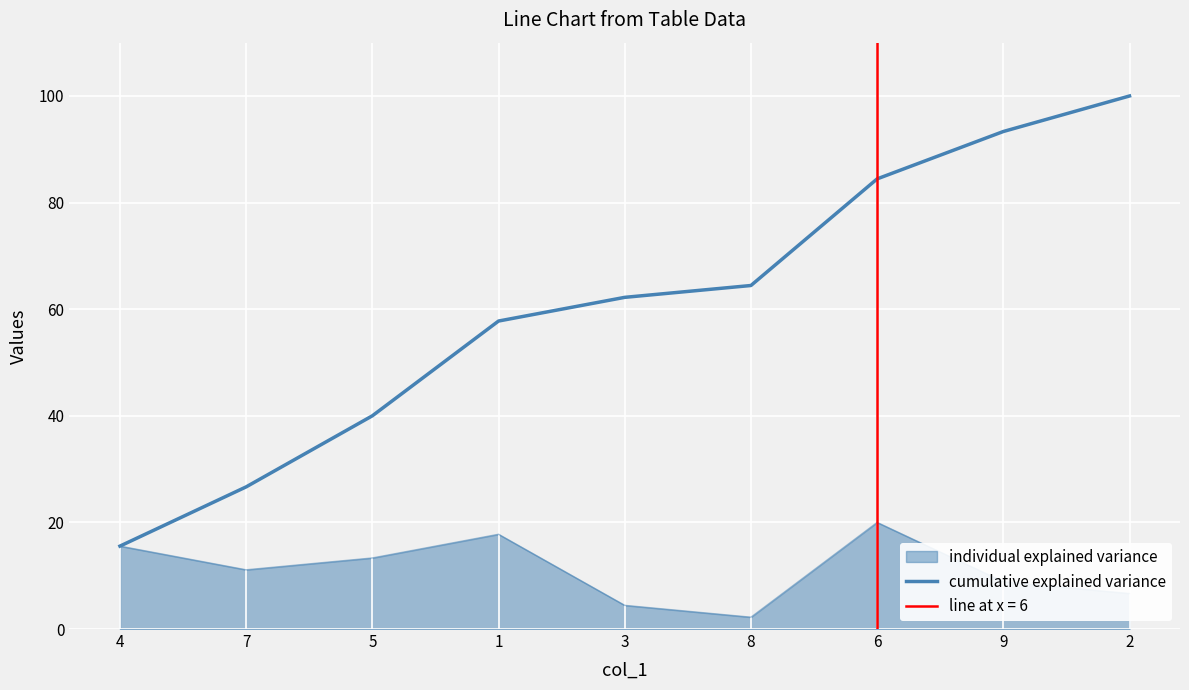

Reading left to right, extract all data points from this chart.

4=15.6	7=26.7	5=40.0	1=57.8	3=62.2	8=64.4	6=84.4	9=93.3	2=100.0